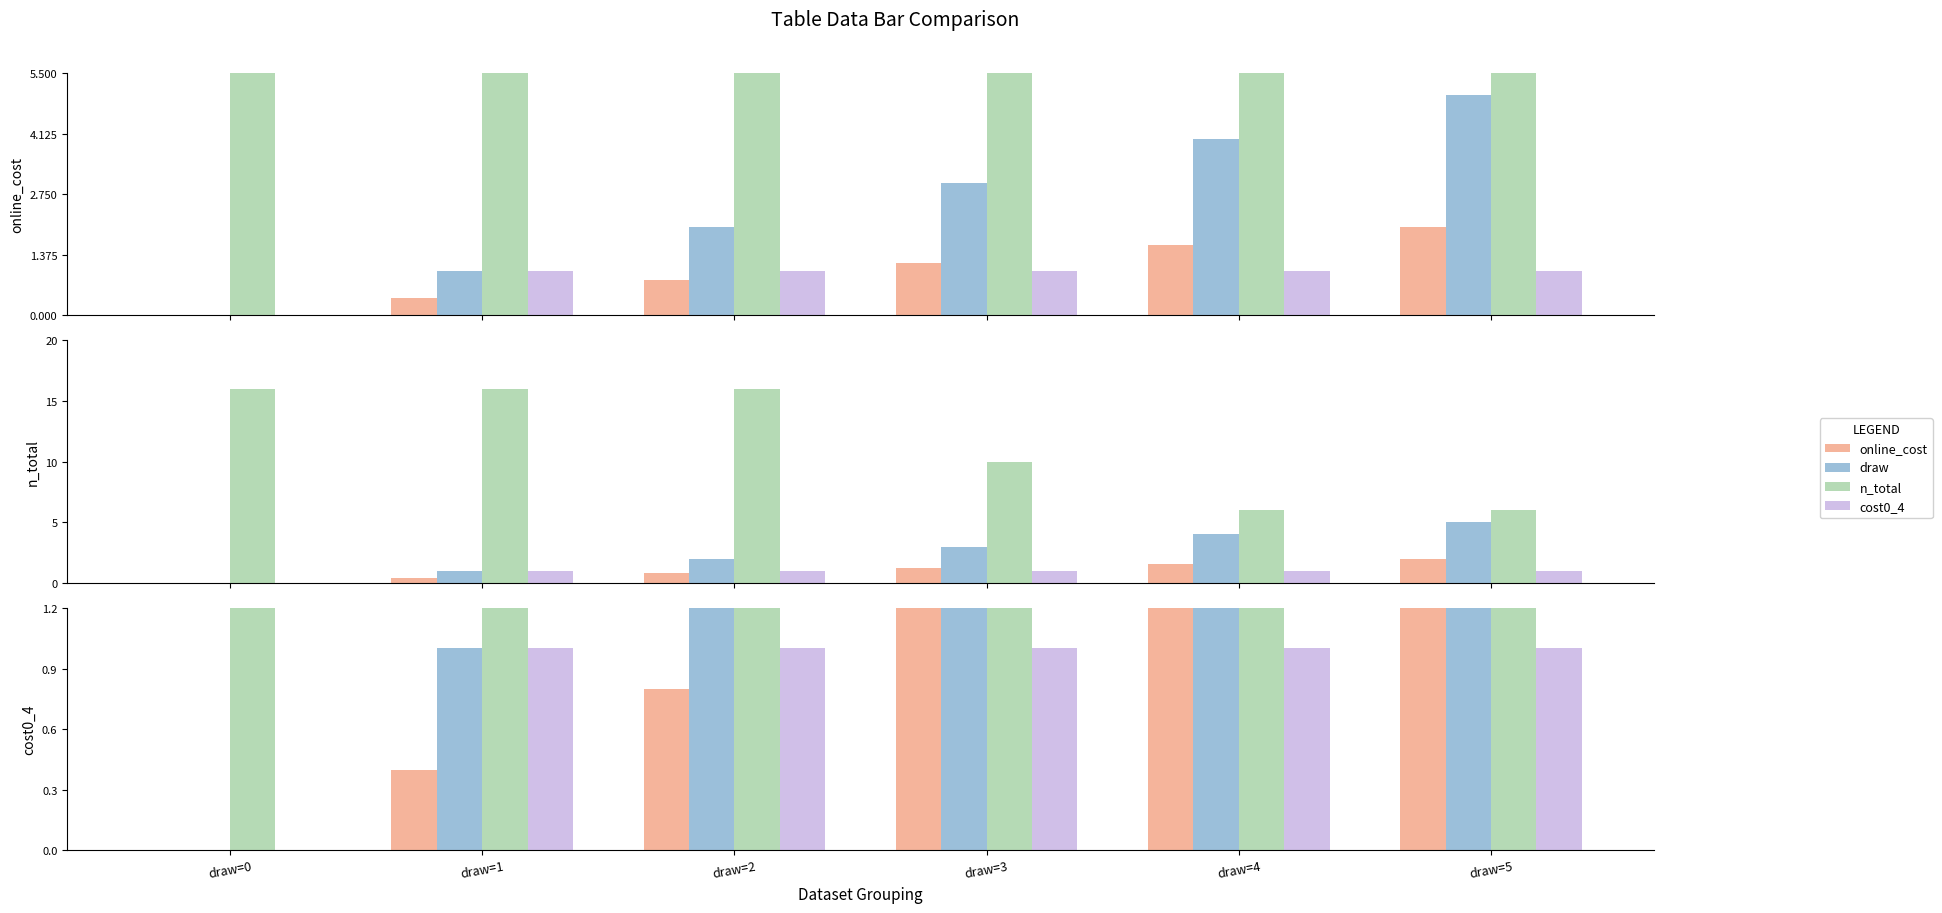

How many bars are there in each group?

4